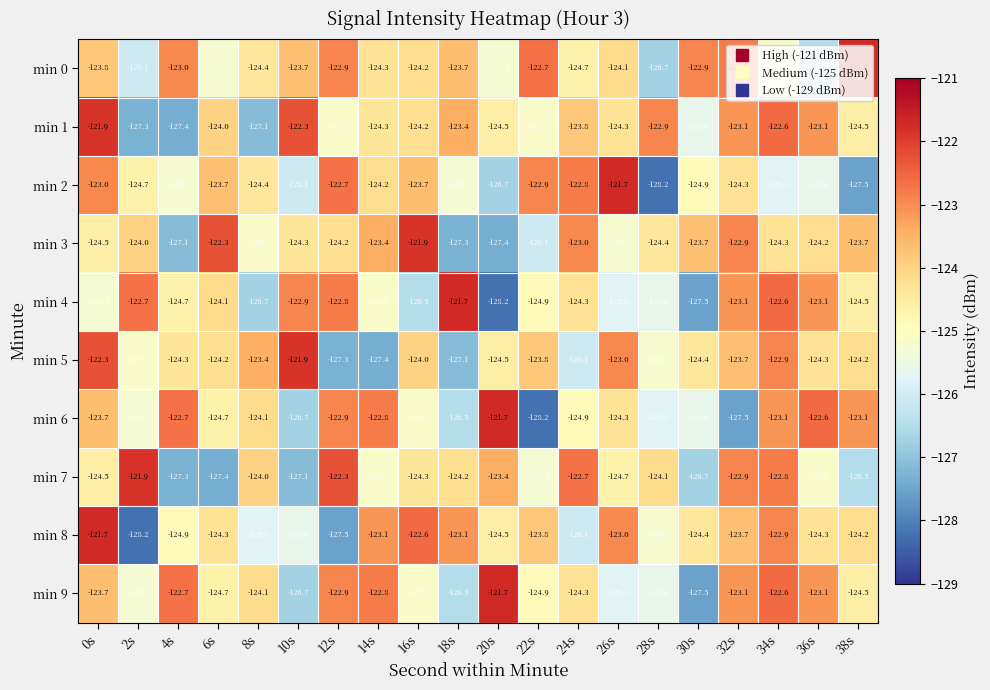

What is the difference between the maximum and minimum values in the min 2 series?

6.5